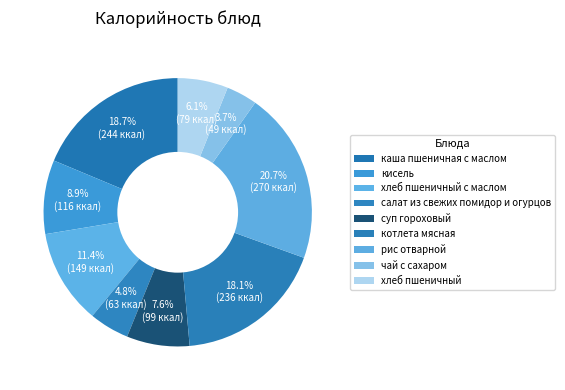

To the nearest percent, what is the average slice percentage?

11%